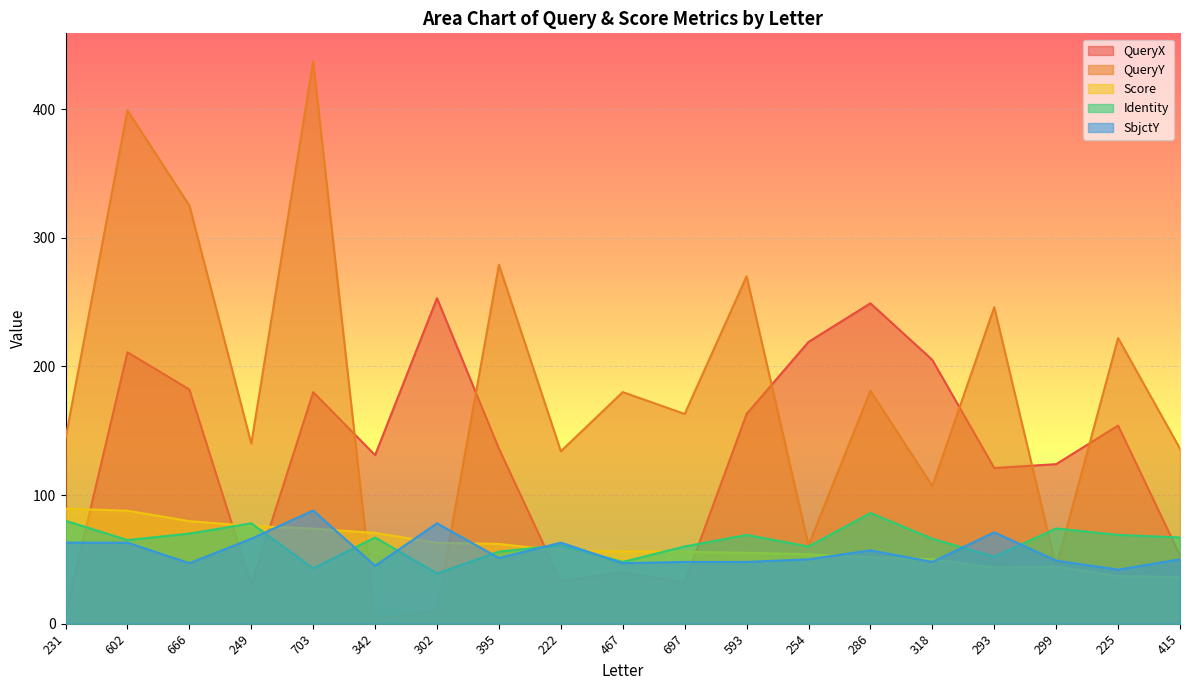

Which category has the highest value across all series?

703